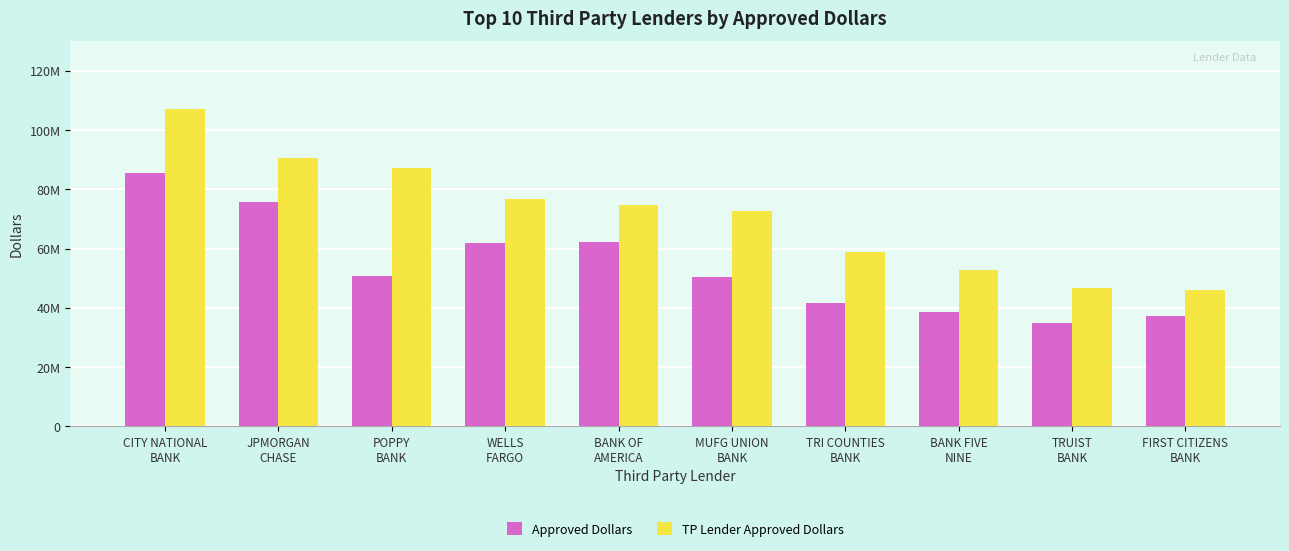

What is the greatest value displayed?

107200201